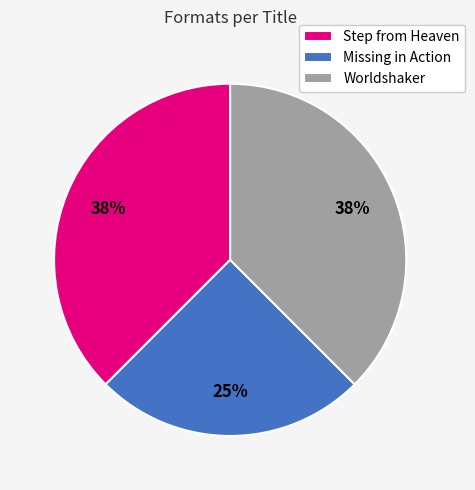

Is the sum of Step from Heaven and Missing in Action greater than half?

Yes